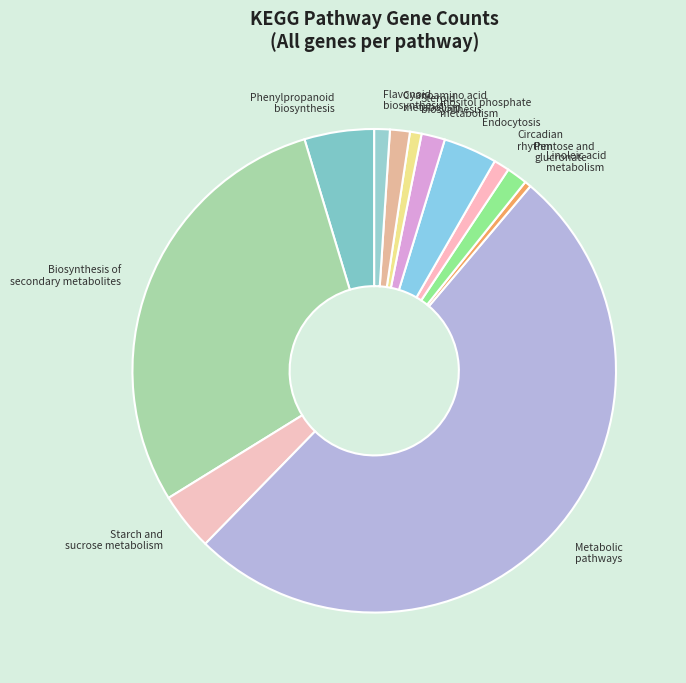

How many slices are in this pie chart?

12